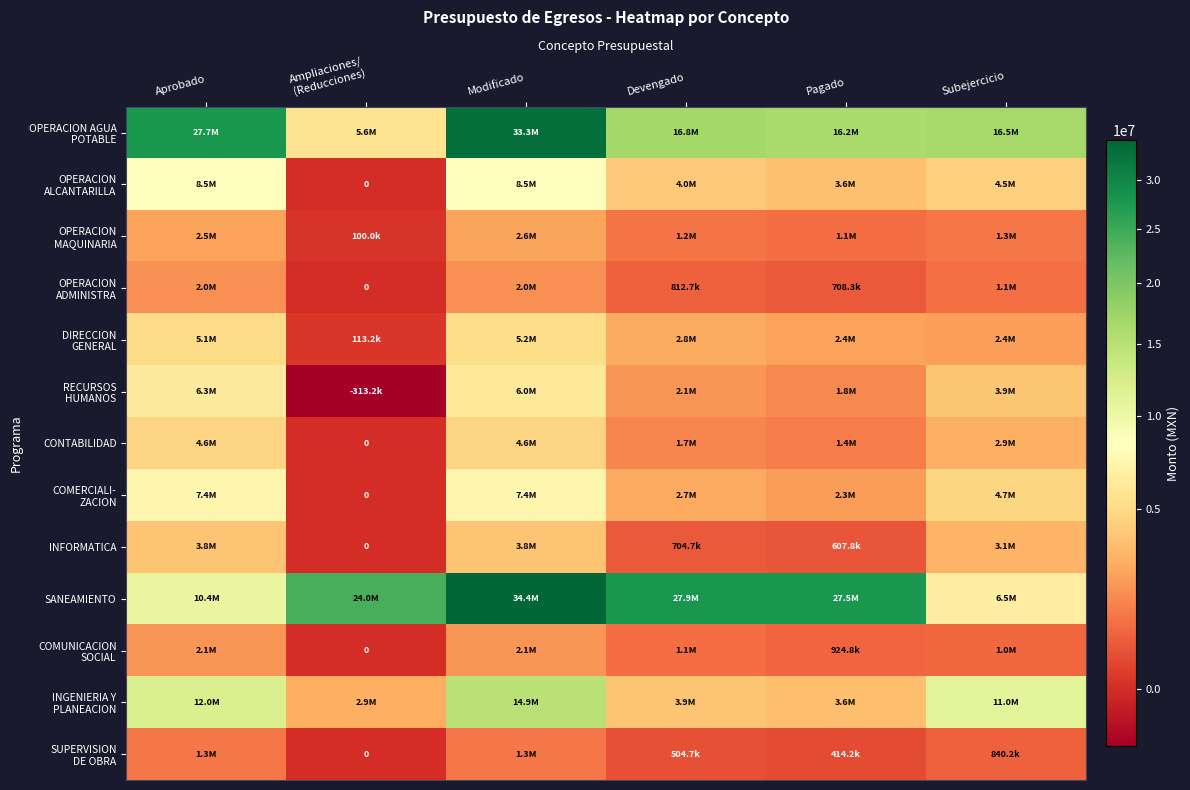

What is the difference between the maximum and minimum values in the OPERACION MAQUINARIA series?

2485295.0